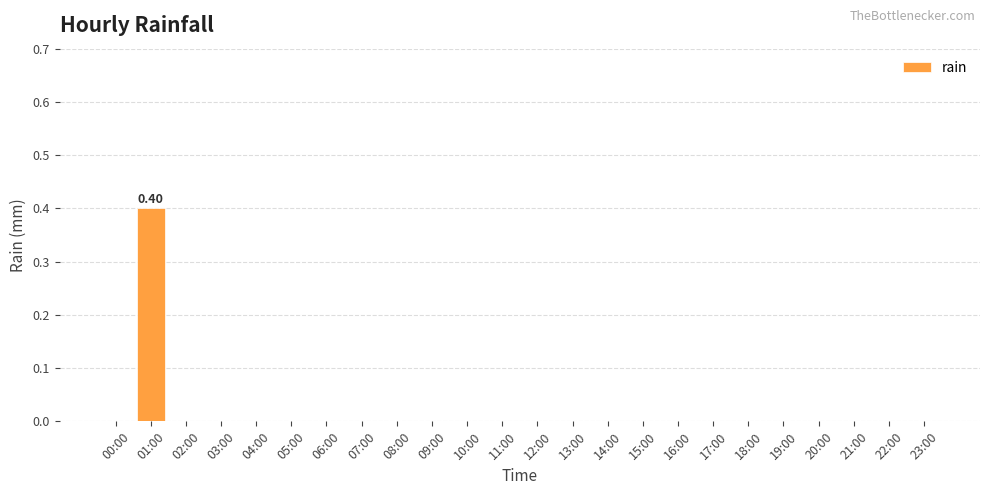

What is the sum of all values?

0.4